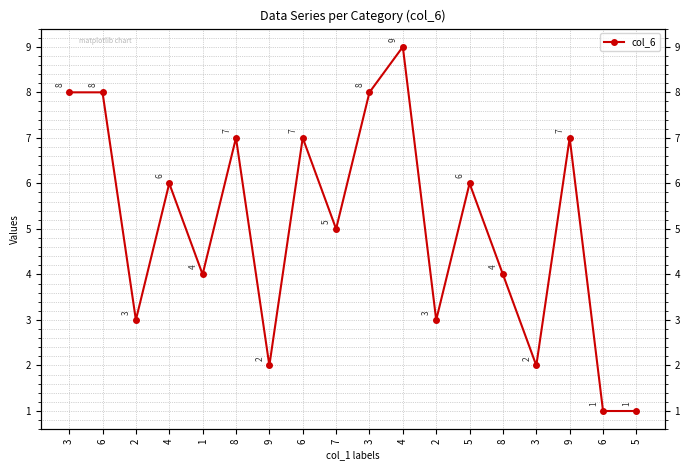

Which has a higher value, 3 or 5?

3